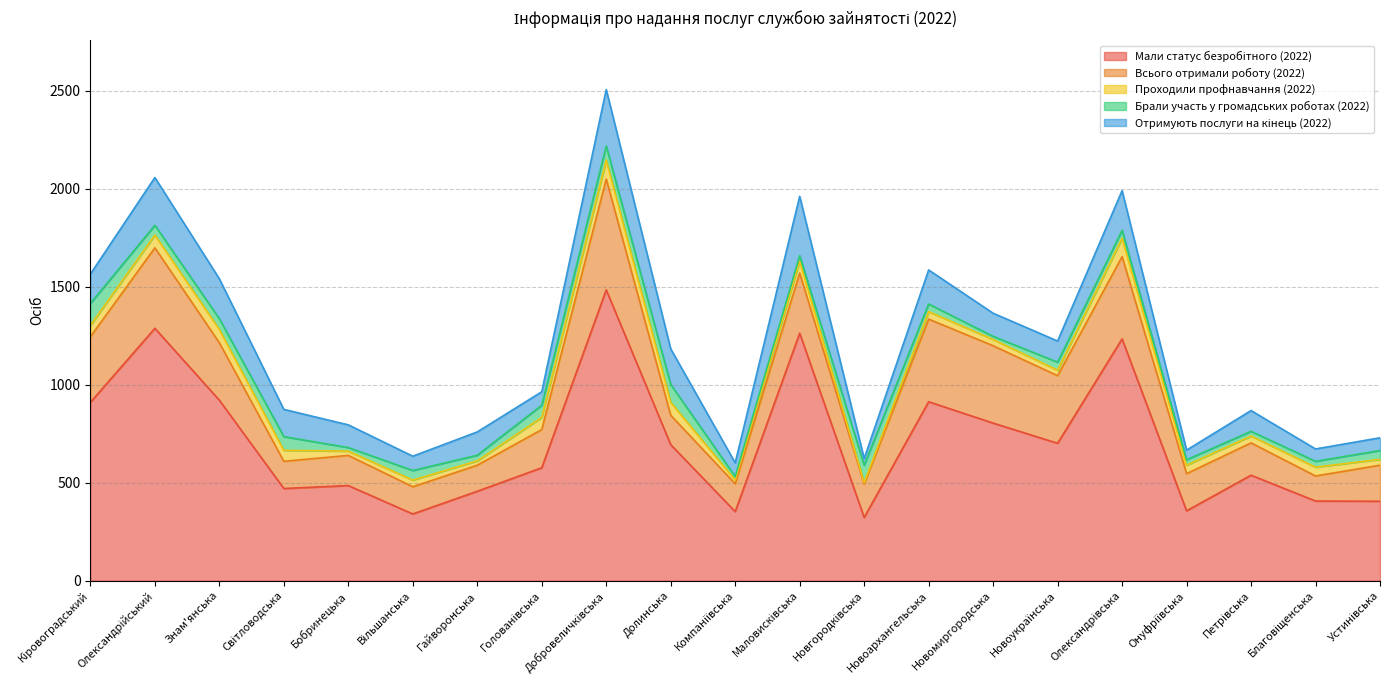

At which category is the sum across all series the highest?

Добровеличківська